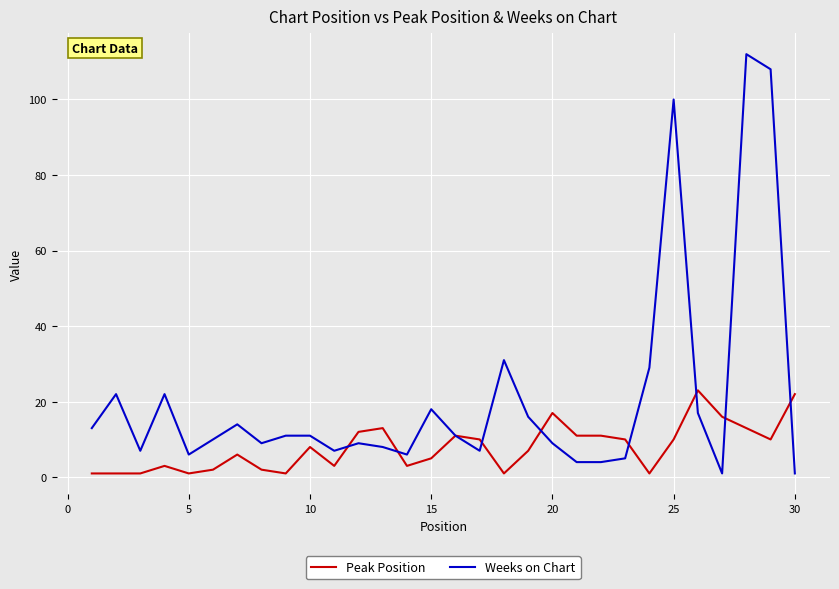

Reading left to right, what are all the values shown in this chart?

Peak Position: 1	1	1	3	1	2	6	2	1	8	3	12	13	3	5	11	10	1	7	17	11	11	10	1	10	23	16	13	10	22
Weeks on Chart: 13	22	7	22	6	10	14	9	11	11	7	9	8	6	18	11	7	31	16	9	4	4	5	29	100	17	1	112	108	1